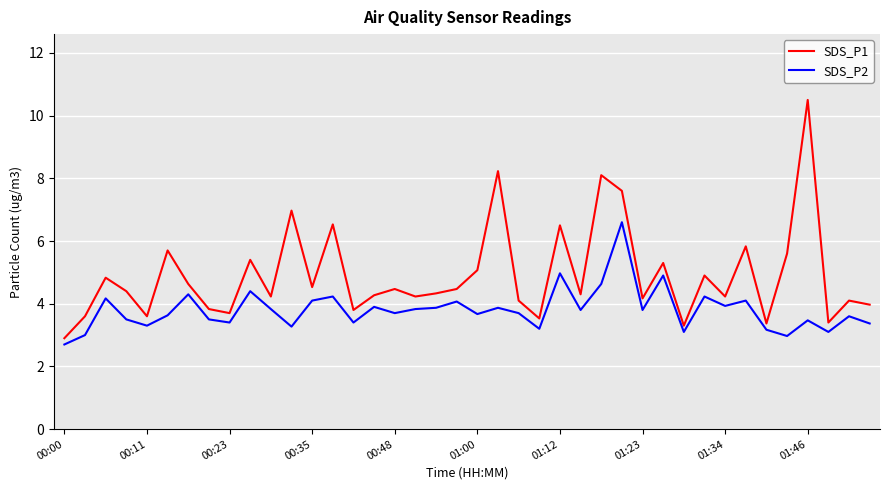

List the series in order of their peak value, lowest first.

SDS_P2, SDS_P1